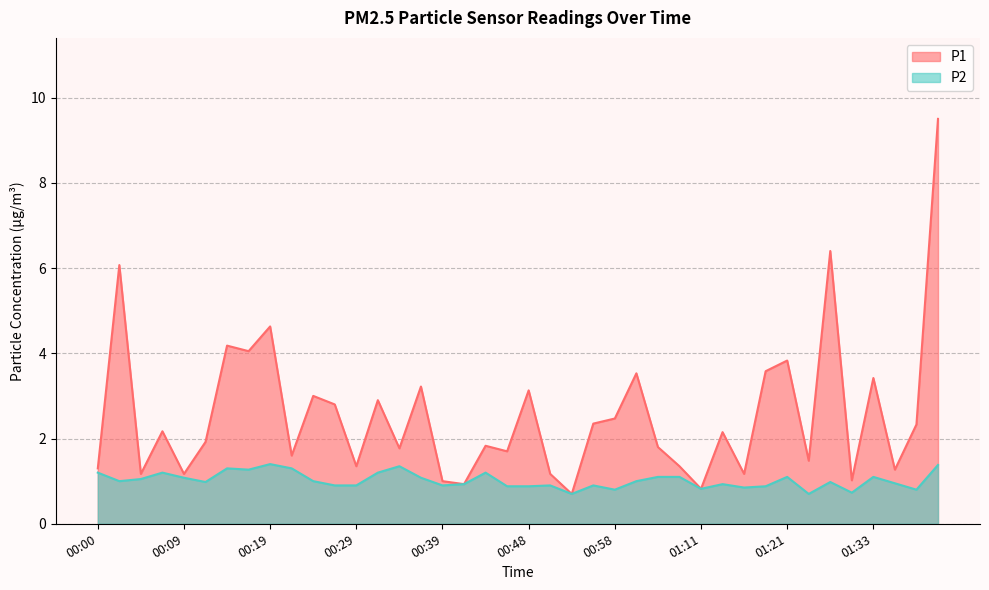

Read the P1 value at 00:56.

2.4